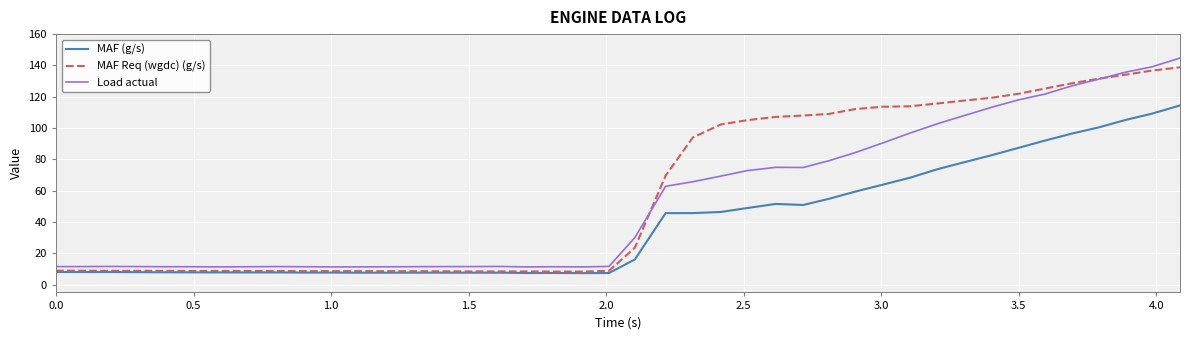

At how many categories does at least one series exceed 130?

4